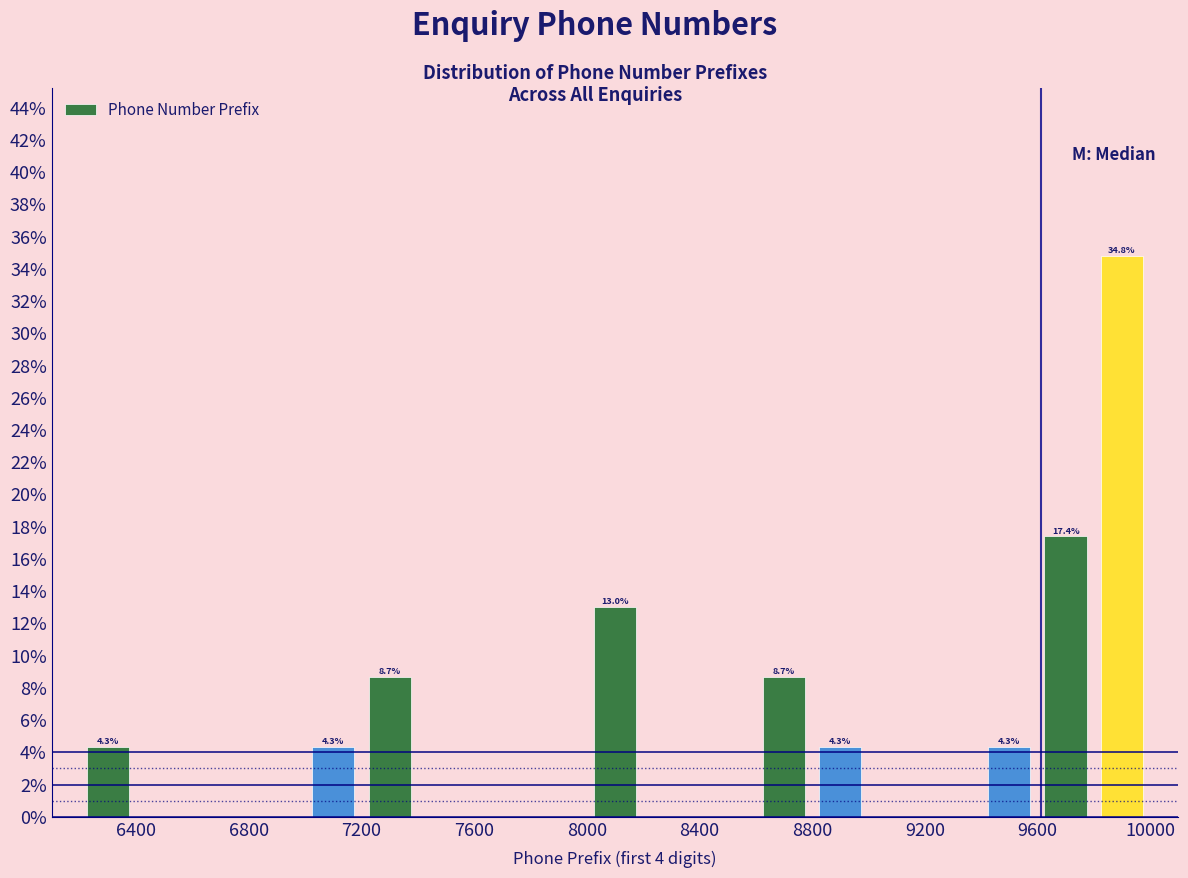

Which range on the x-axis has the tallest bar?

9800 to 10000